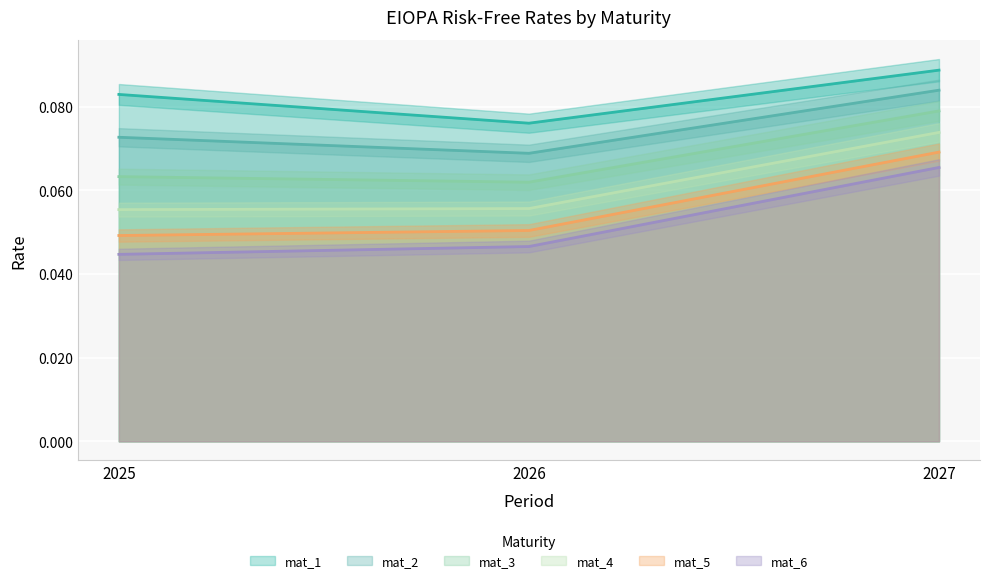

Which has a higher value, 2027 or 2026?

2027